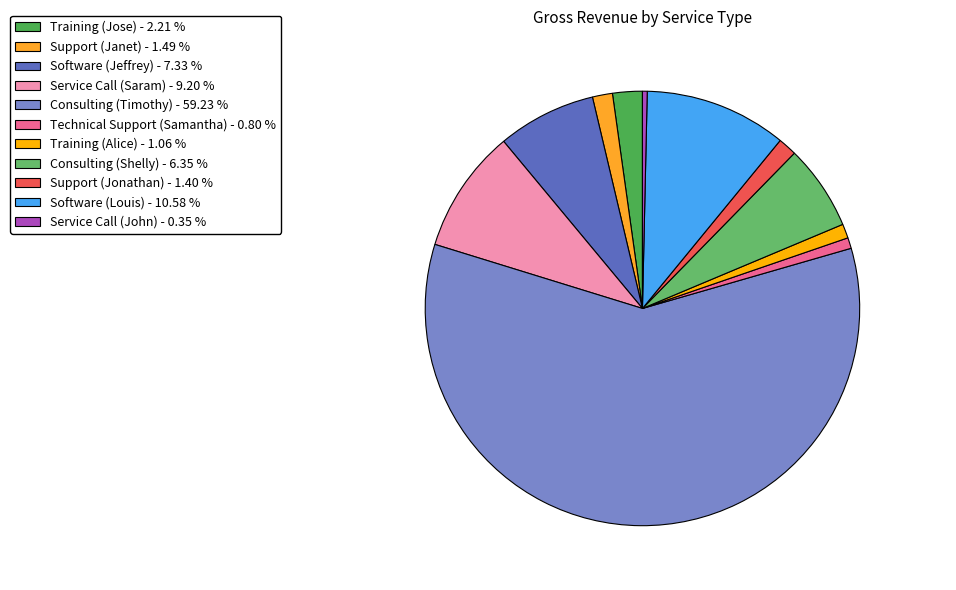

How many slices are in this pie chart?

11